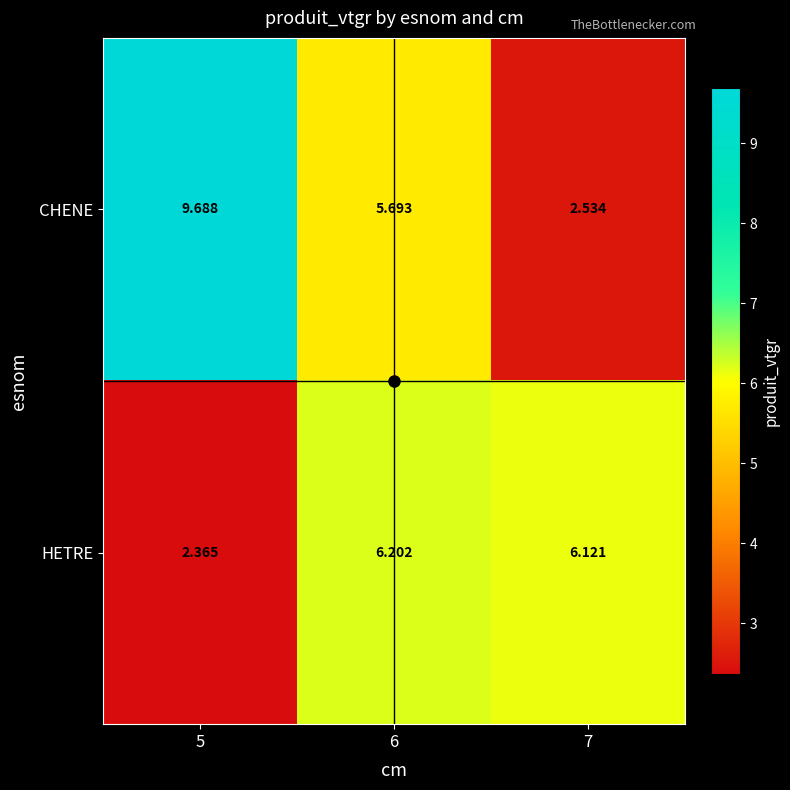

Which series has the largest range (max minus min)?

CHENE